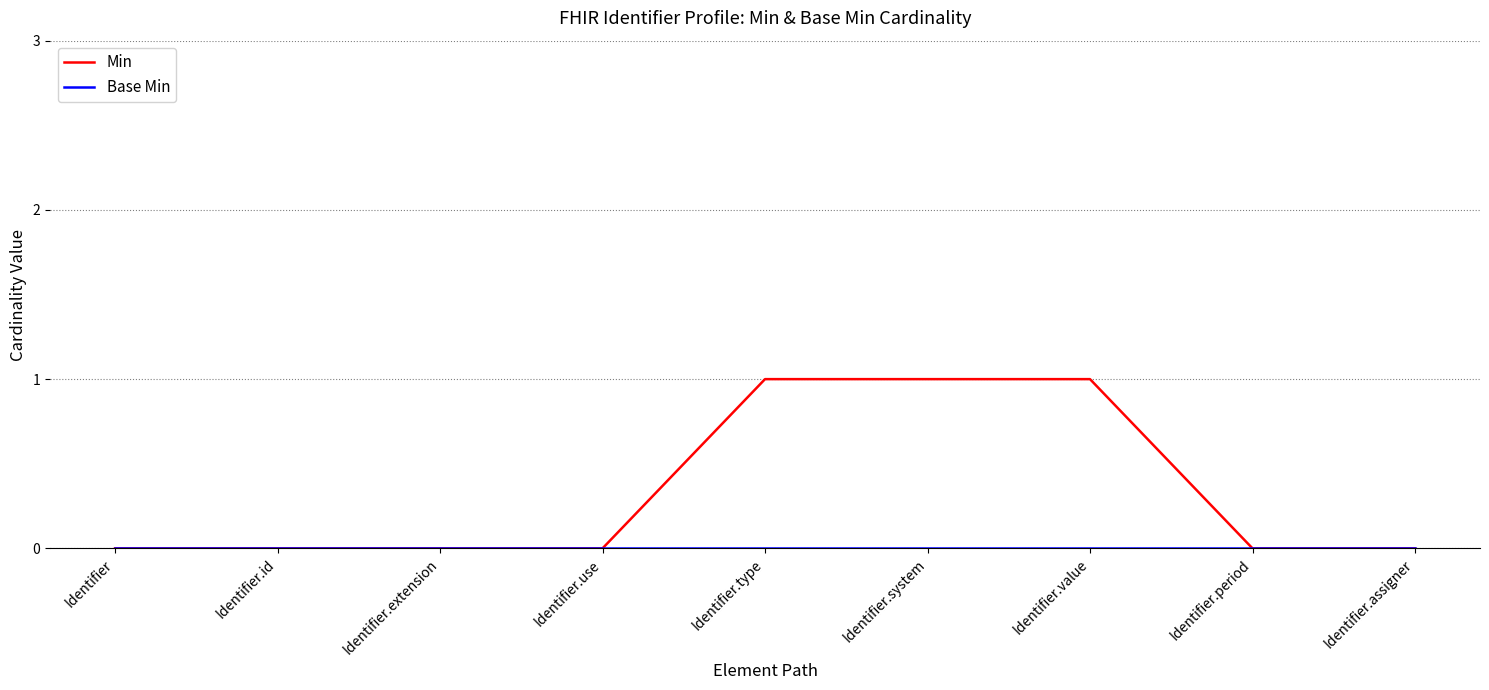

What position from the left is Identifier.id?

2